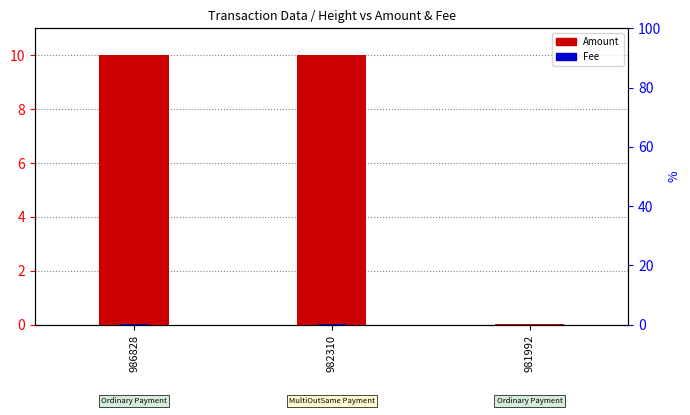

How many distinct data groups are displayed?

2